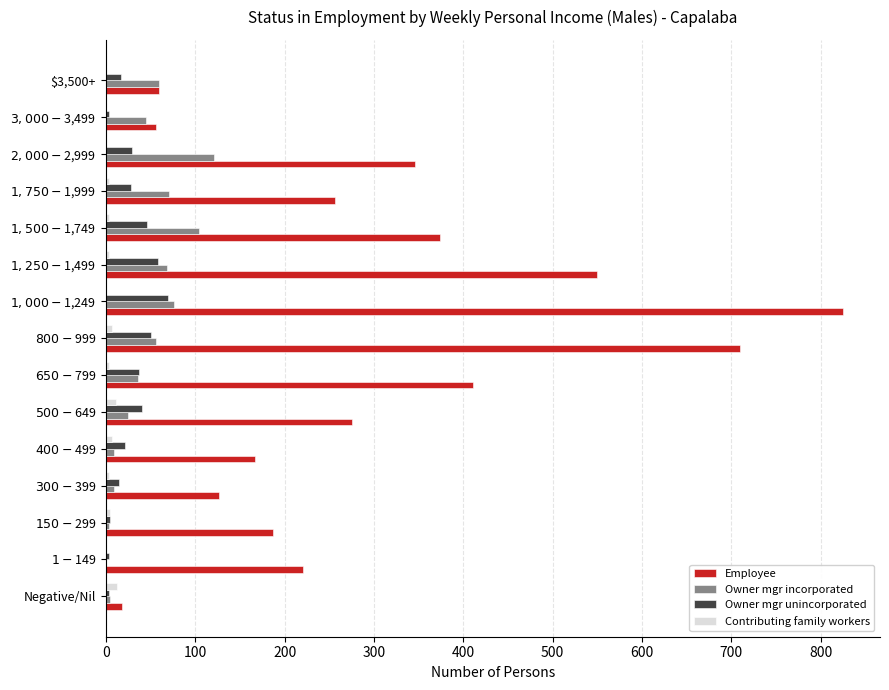

At which category is the sum across all series the highest?

$1,000-$1,249